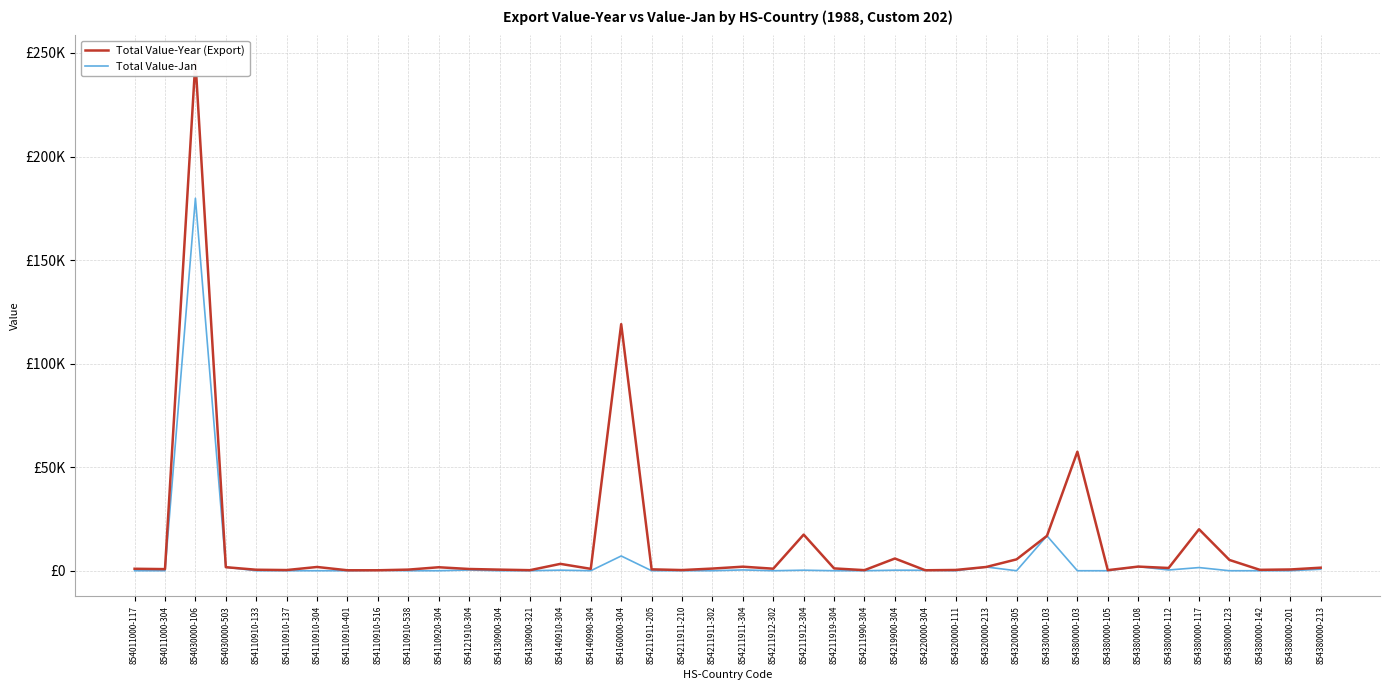

True or false: Total Value-Year (Export) and Total Value-Jan cross at least once.

False